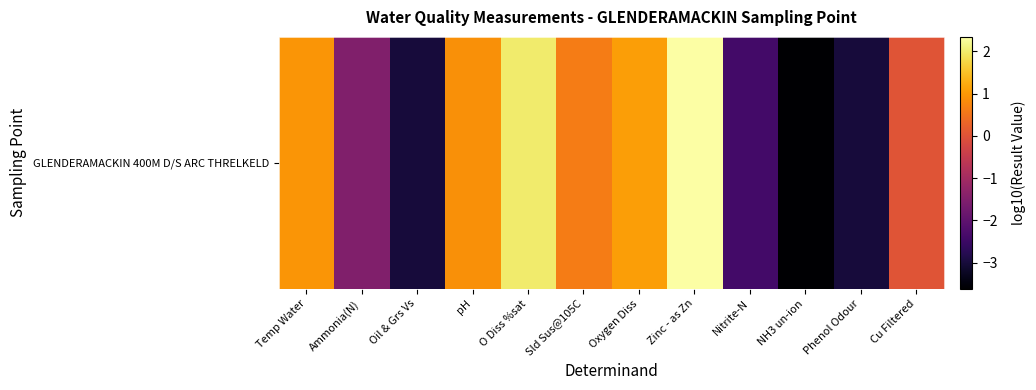

List the labels in order of value, smallest first.

NH3 un-ion, Oil & Grs Vs, Phenol Odour, Nitrite-N, Ammonia(N), Cu Filtered, Sld Sus@105C, pH, Temp Water, Oxygen Diss, O Diss %sat, Zinc - as Zn